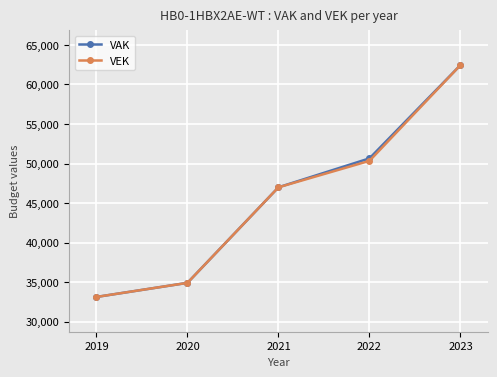

True or false: VEK has more than 1 interior local peaks.

False